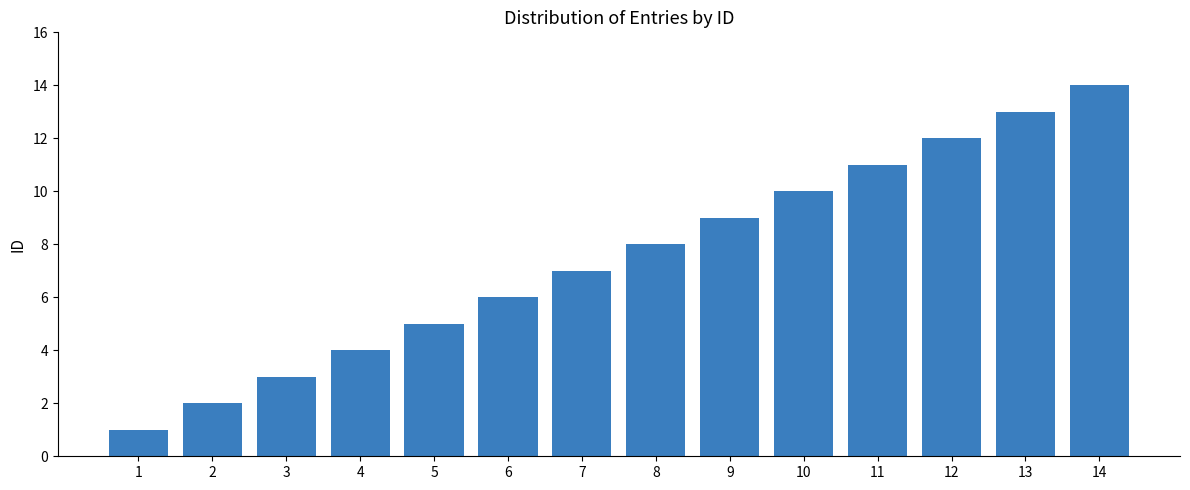

Which category has the lowest value across all series?

1